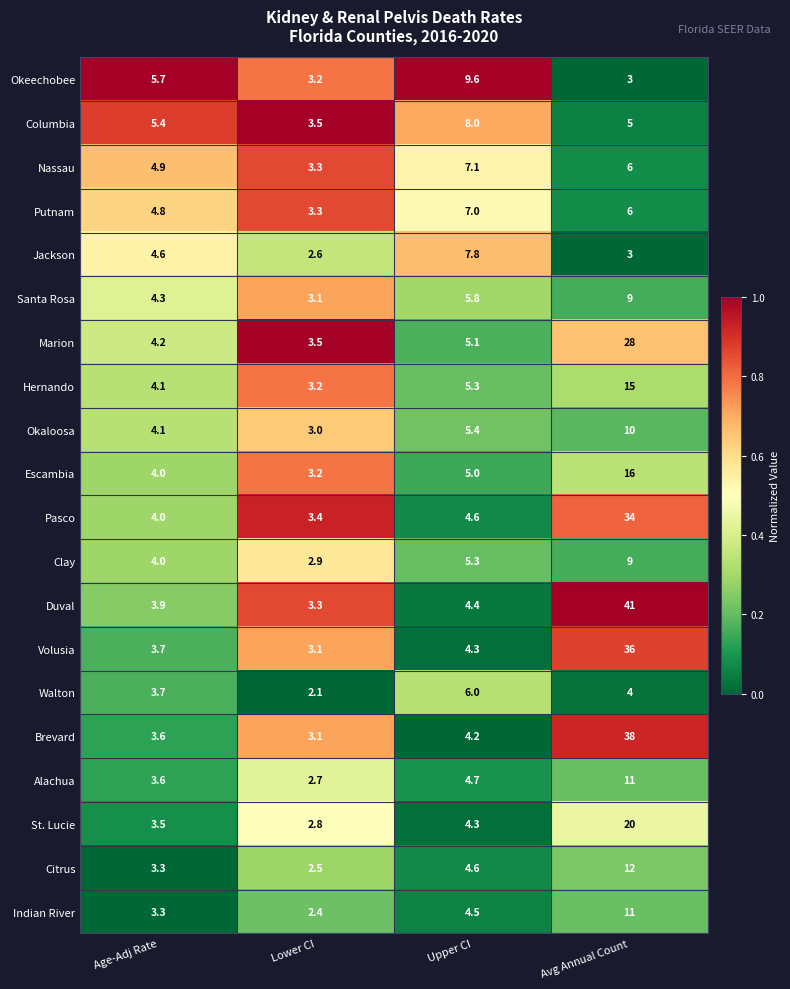

What is the difference between the highest and lowest values at Lower CI?

1.4